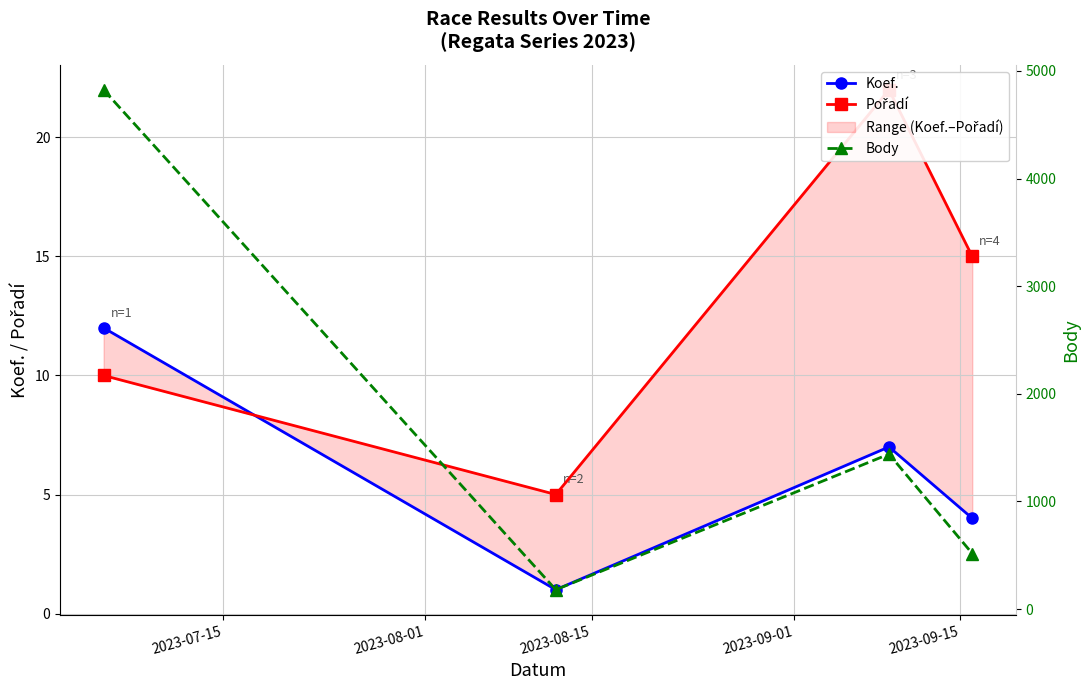

Reading right to left, extract all data points from this chart.

Koef.: 4	7	1	12
Pořadí: 15	22	5	10
Body: 516	1440	180	4824